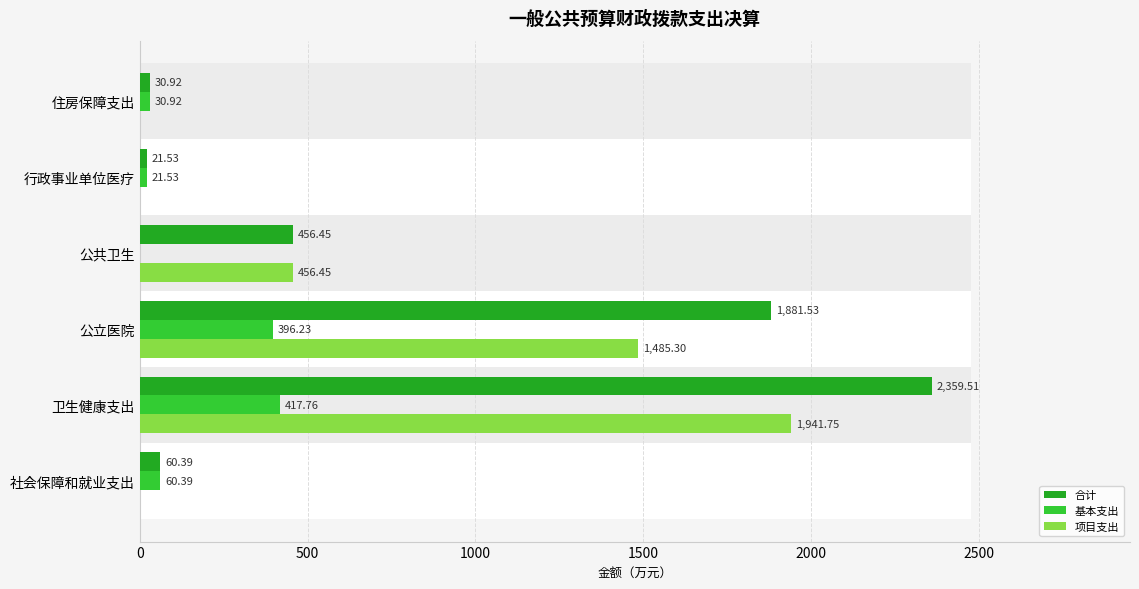

Which series has the largest range (max minus min)?

合计